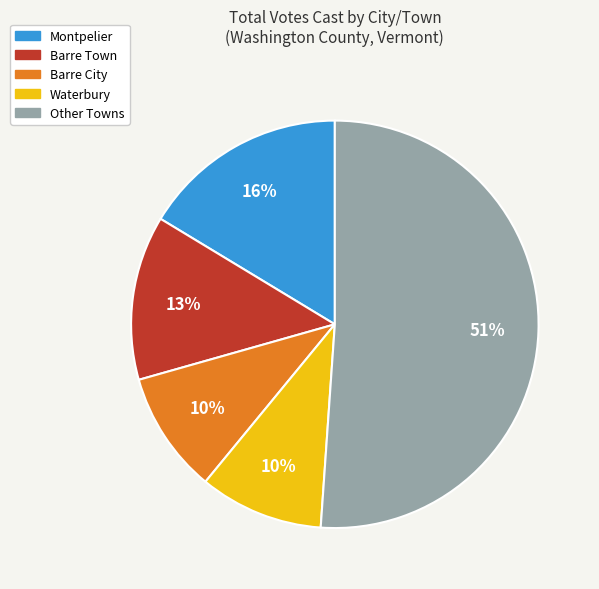

To the nearest percent, what portion does Montpelier represent?

16%